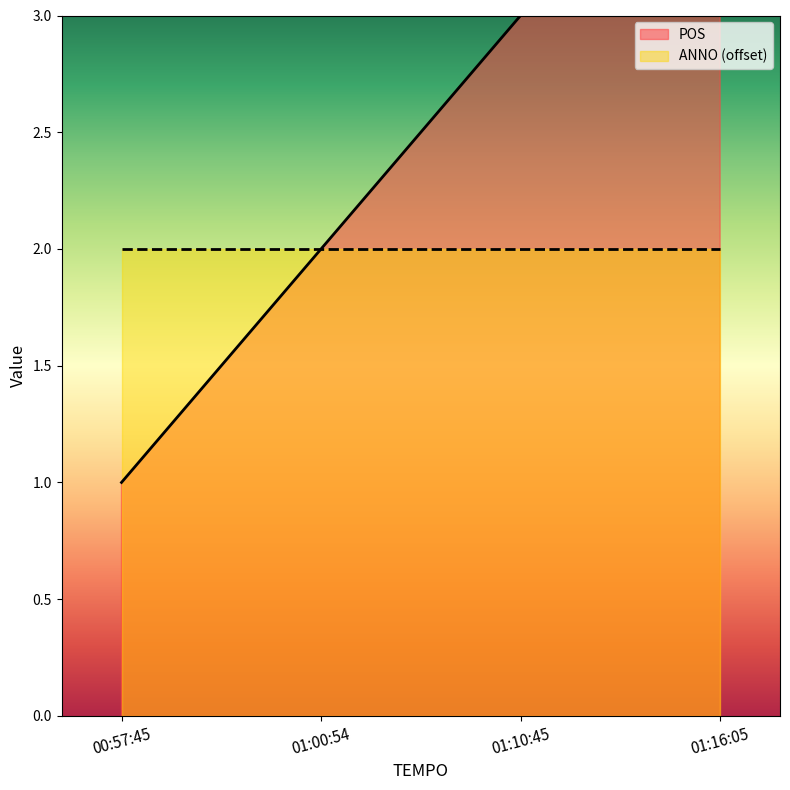

True or false: the data has more than 1 interior local peaks.

False